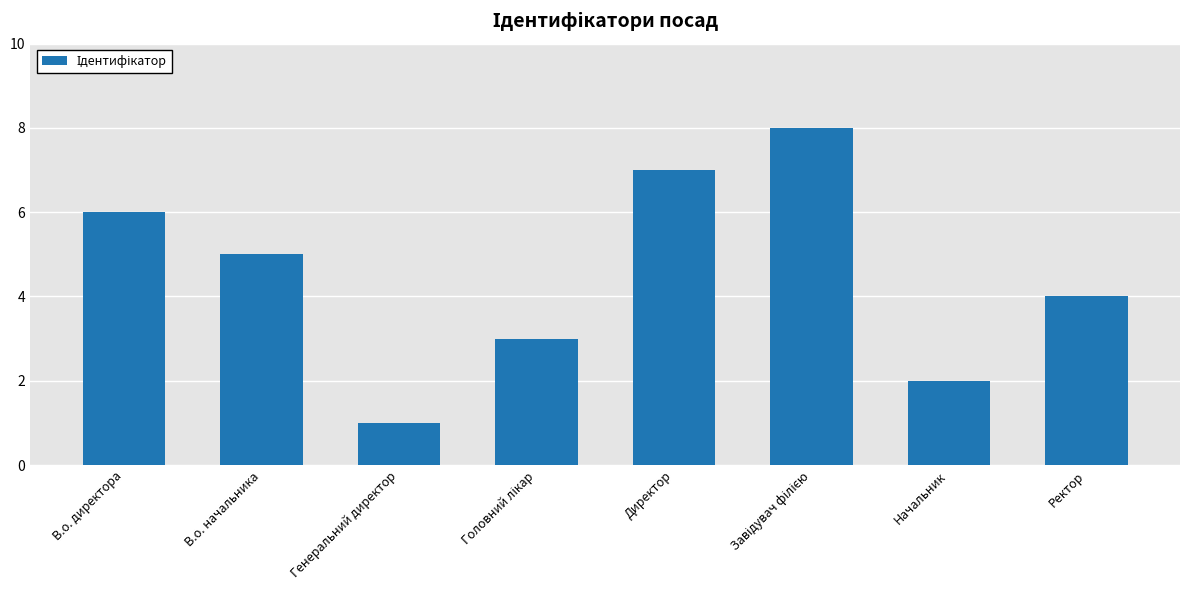

Reading right to left, list all the values displayed in this chart.

4	2	8	7	3	1	5	6